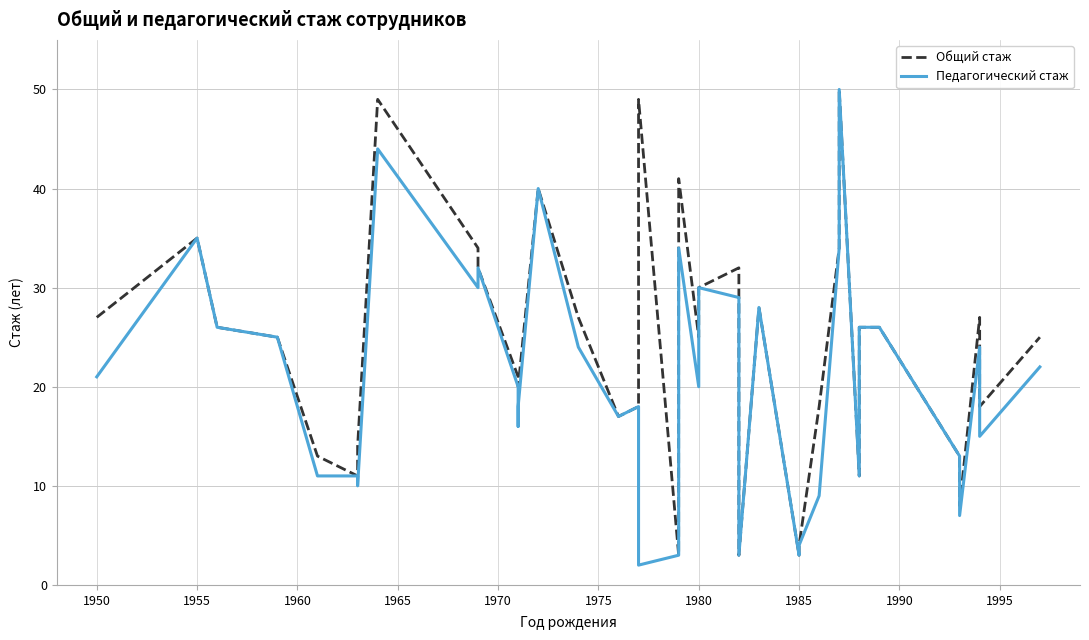

Reading left to right, what are all the values shown in this chart?

Общий стаж: 27	35	26	25	13	11	11	14	49	34	32	21	20	20	40	27	17	18	49	3	41	25	30	32	3	28	3	4	18	34	50	11	26	26	13	8	27	18	25
Педагогический стаж: 21	35	26	25	11	11	10	10	44	30	32	20	16	18	40	24	17	18	2	3	34	20	30	29	3	28	3	4	9	34	50	11	26	26	13	7	24	15	22